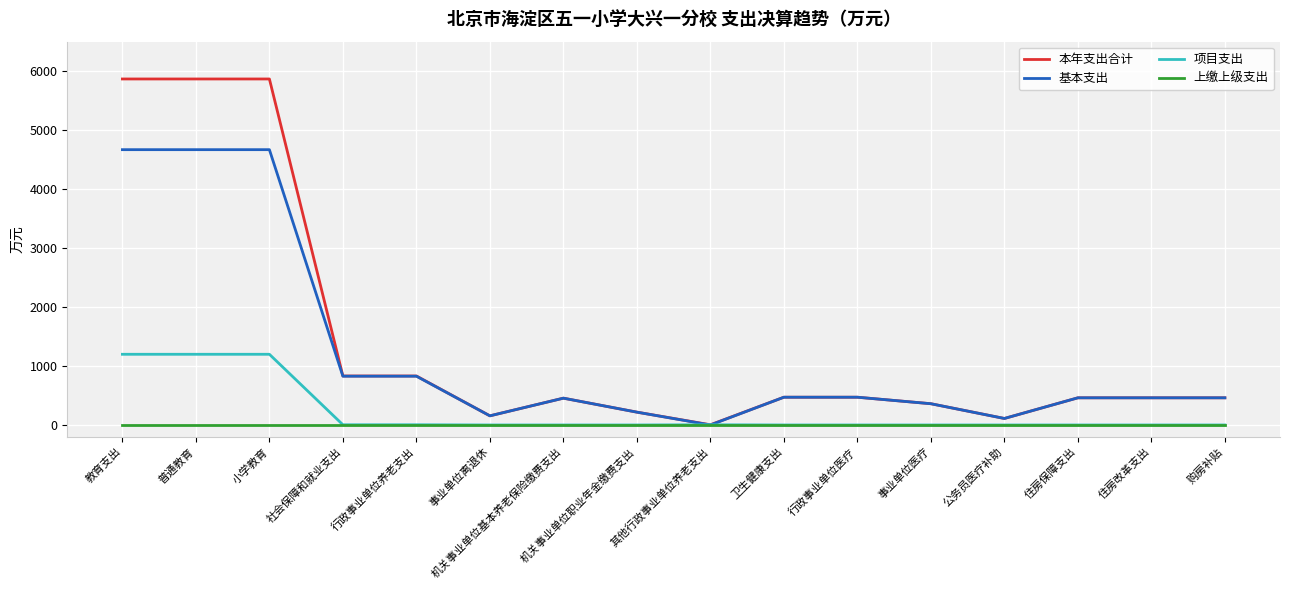

At 小学教育, list the series in order from smallest to largest.

上缴上级支出, 项目支出, 基本支出, 本年支出合计